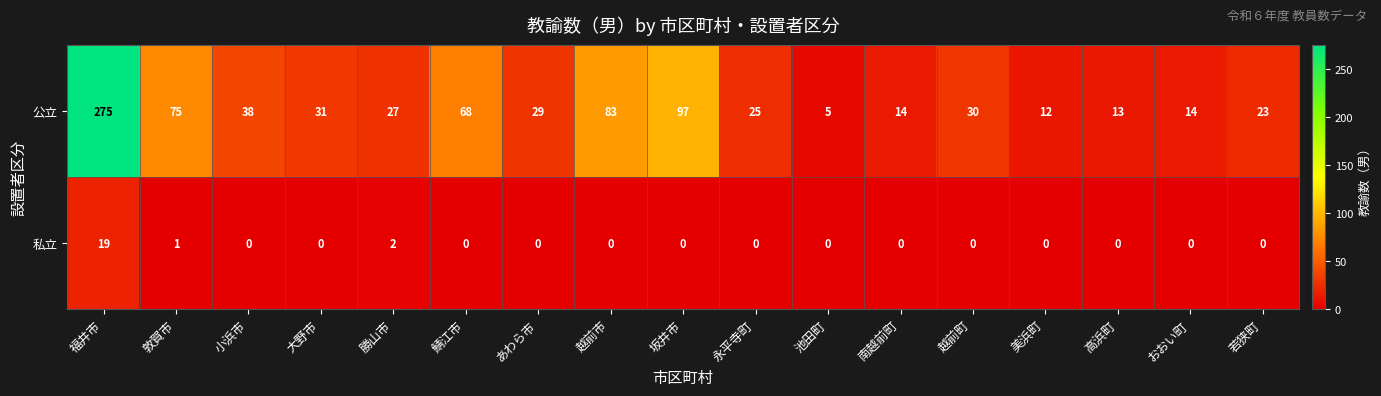

Rank the series by their average value, from highest to lowest.

公立, 私立